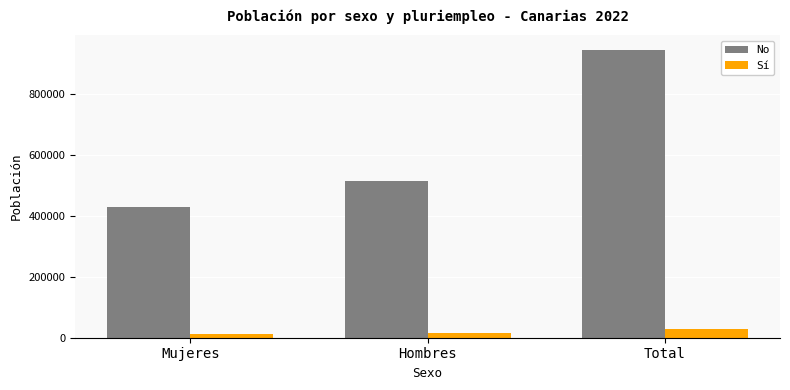

Which label corresponds to the largest value in the chart?

Total